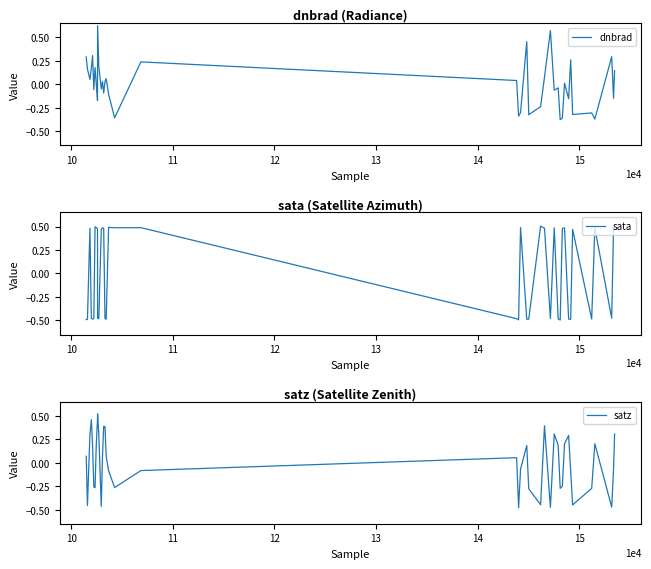

How many times do dnbrad and satz cross each other?

21